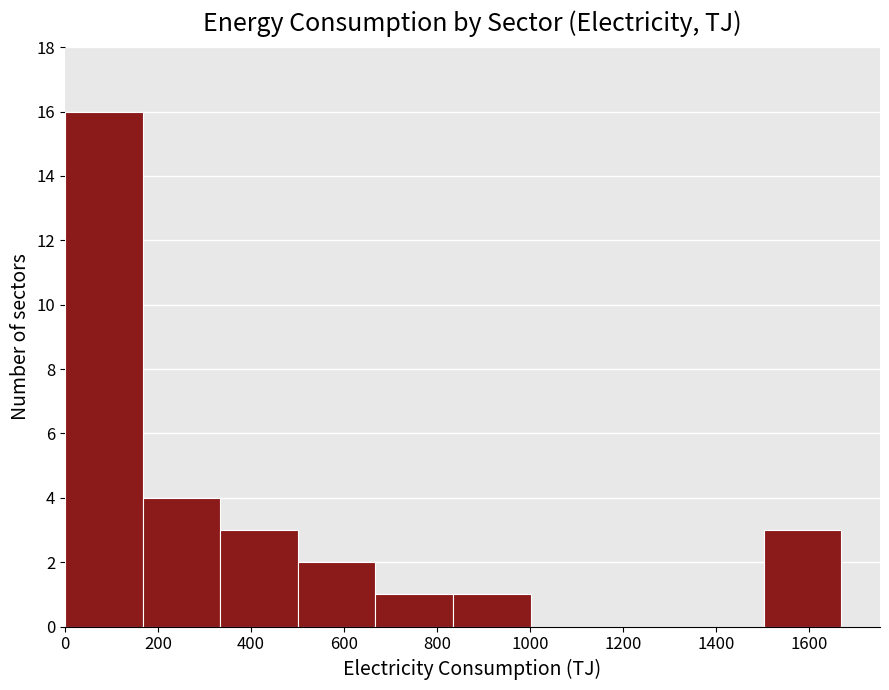

Reading left to right, list every bar in this chart as the range it spans on the x-axis followed by its height. Neither the bar edges nor the heights are printed on the chart, so give them approximately, as read against the axes.

0 to 160: 16
160 to 340: 4
340 to 500: 3
500 to 660: 2
660 to 840: 1
840 to 1000: 1
1000 to 1160: 0
1160 to 1340: 0
1340 to 1500: 0
1500 to 1660: 3